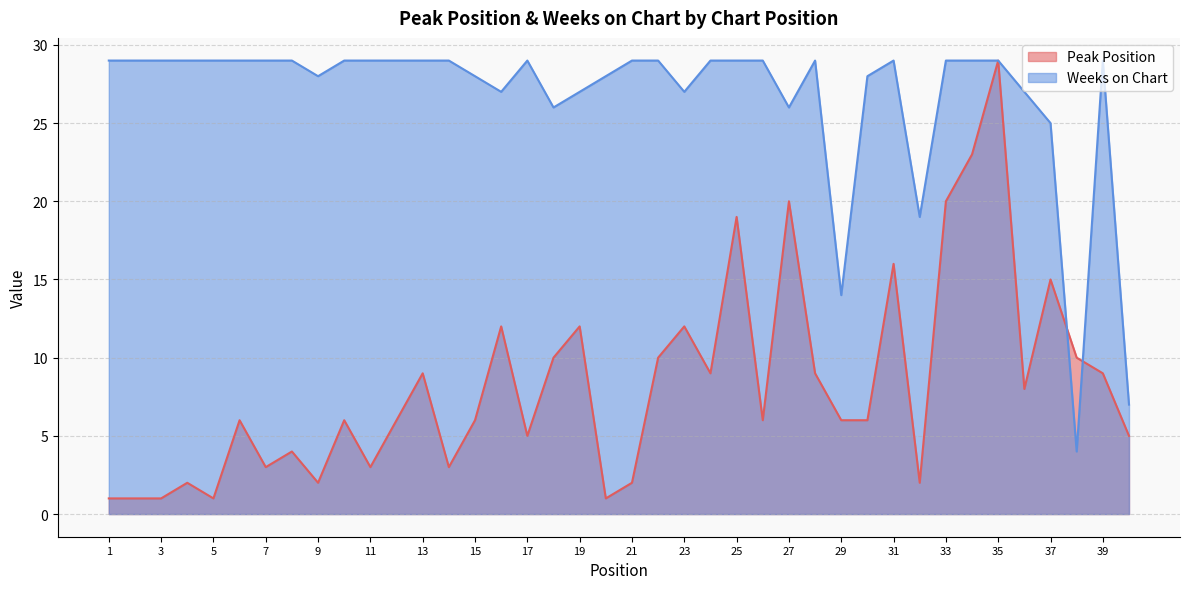

What is the minimum value shown in the chart?

1